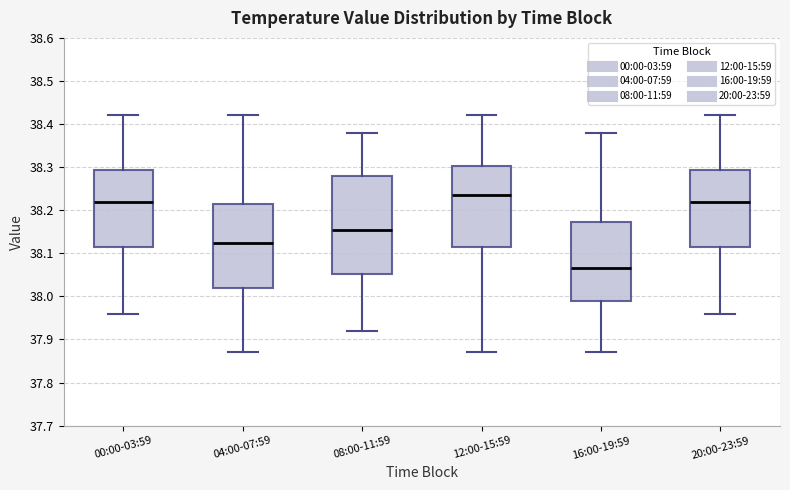

Comparing the boxes themselves (not the whiskers), which one is the tallest?

08:00-11:59